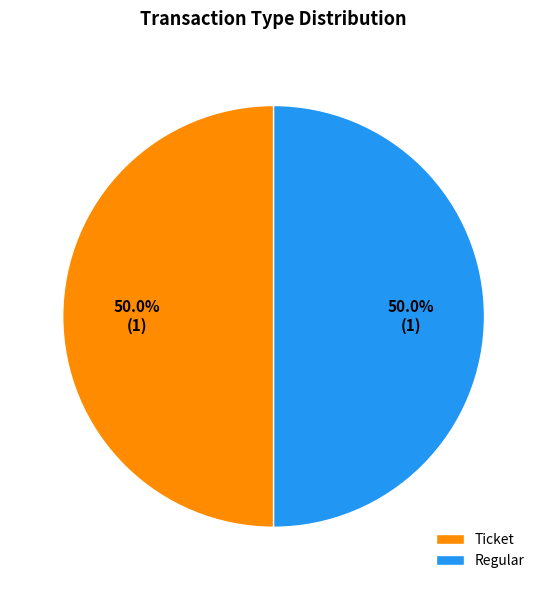

How many segments does this pie chart have?

2